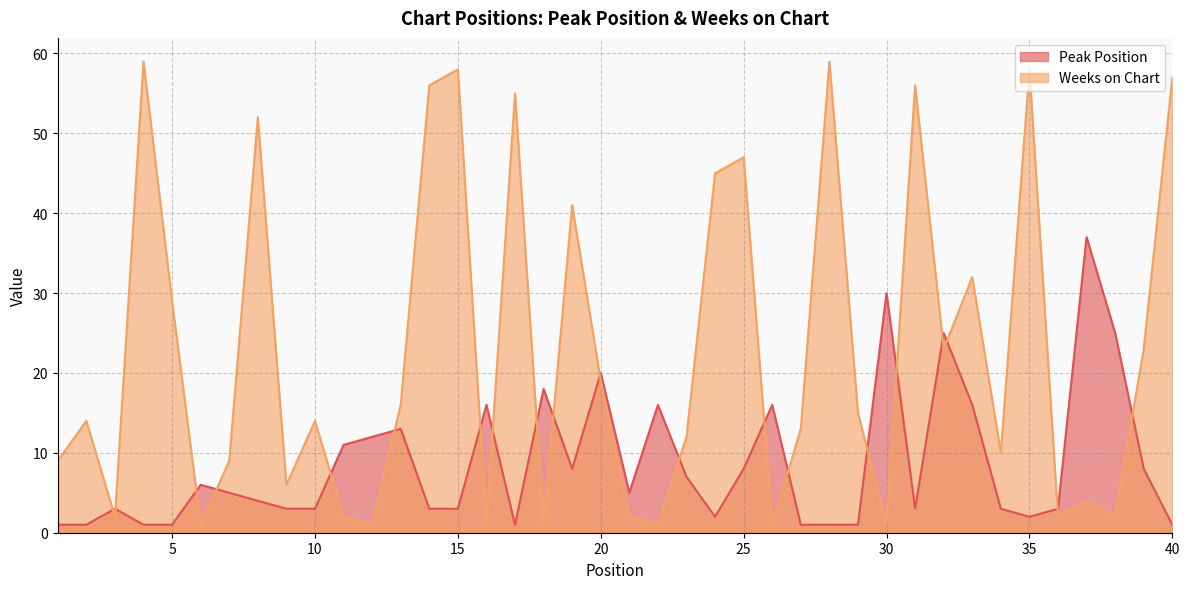

Rank the series by their average value, from highest to lowest.

Weeks on Chart, Peak Position